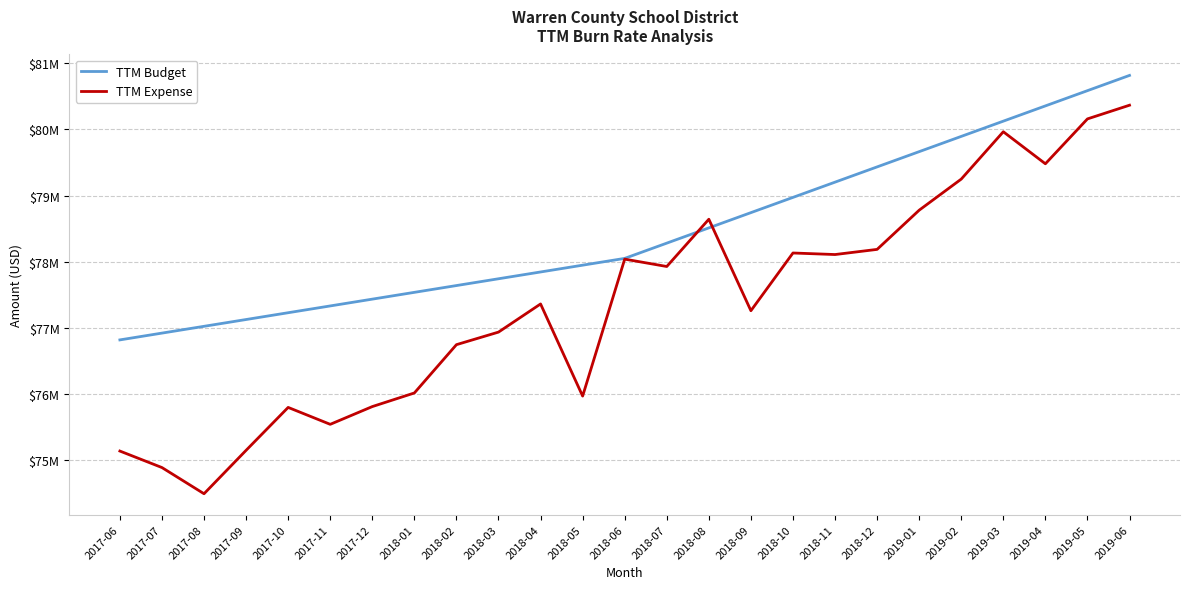

What are all the series names shown in the legend?

TTM Budget, TTM Expense